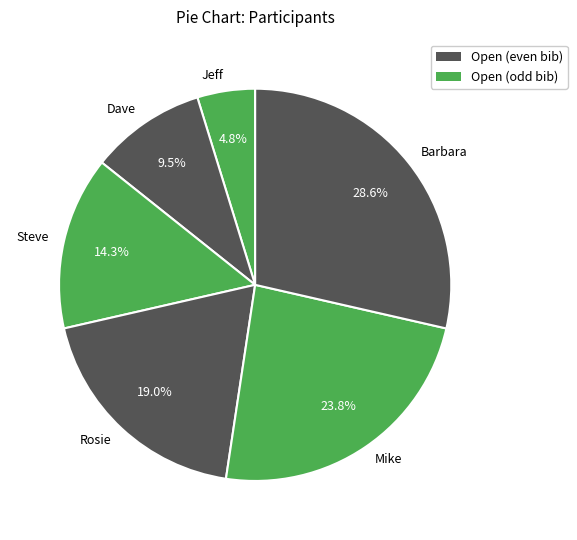

Which has a higher value, Mike or Steve?

Mike